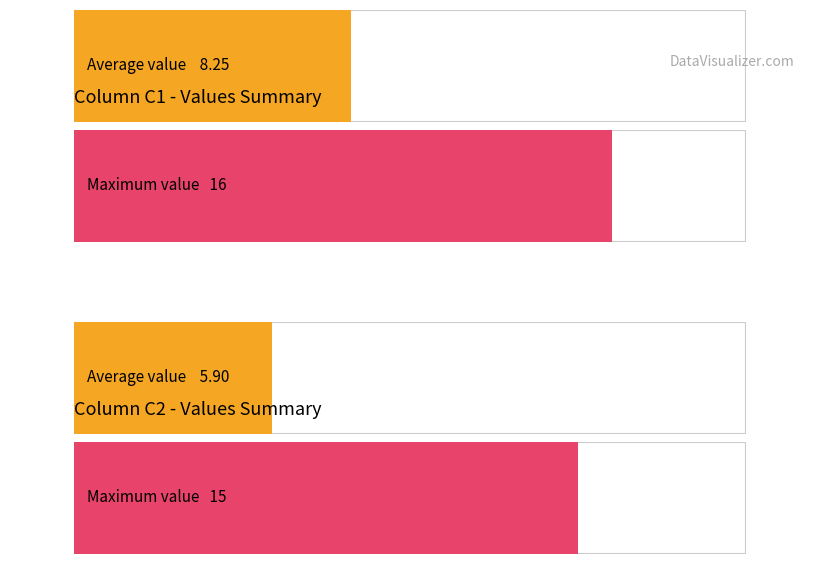

Is it true that C1 equals 2 at 7?

False